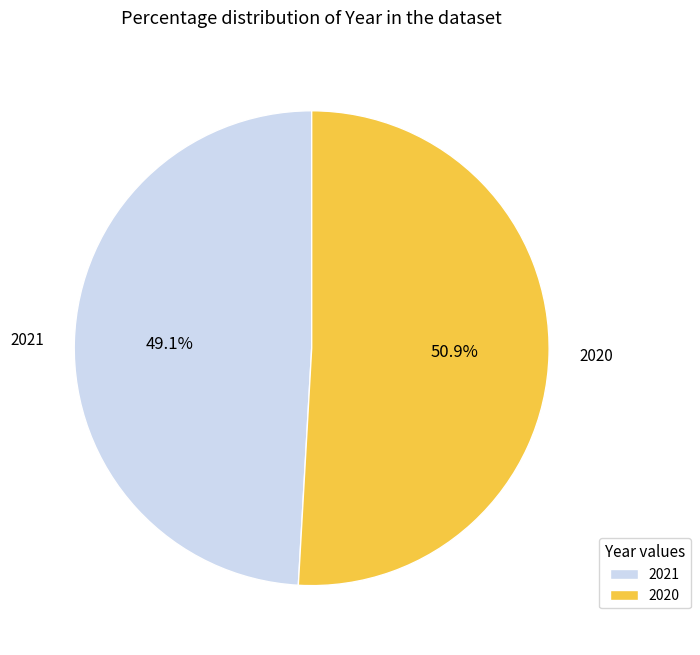

Which slice represents more than half of the pie?

2020